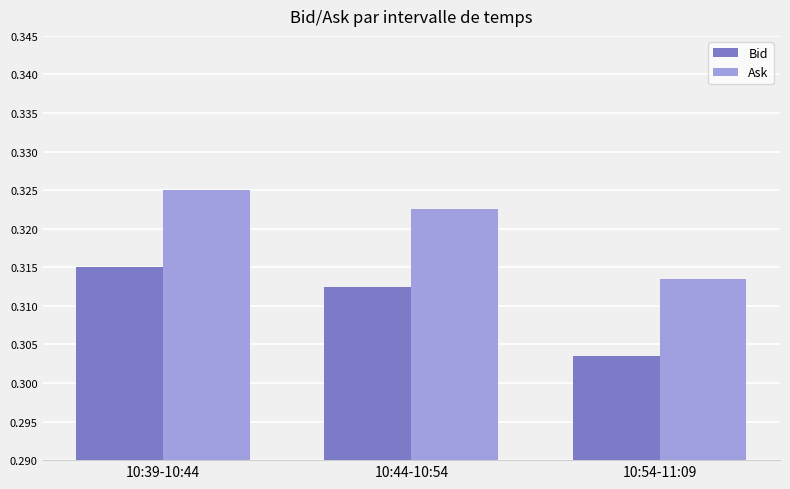

At 10:44-10:54, list the series in order from largest to smallest.

Ask, Bid